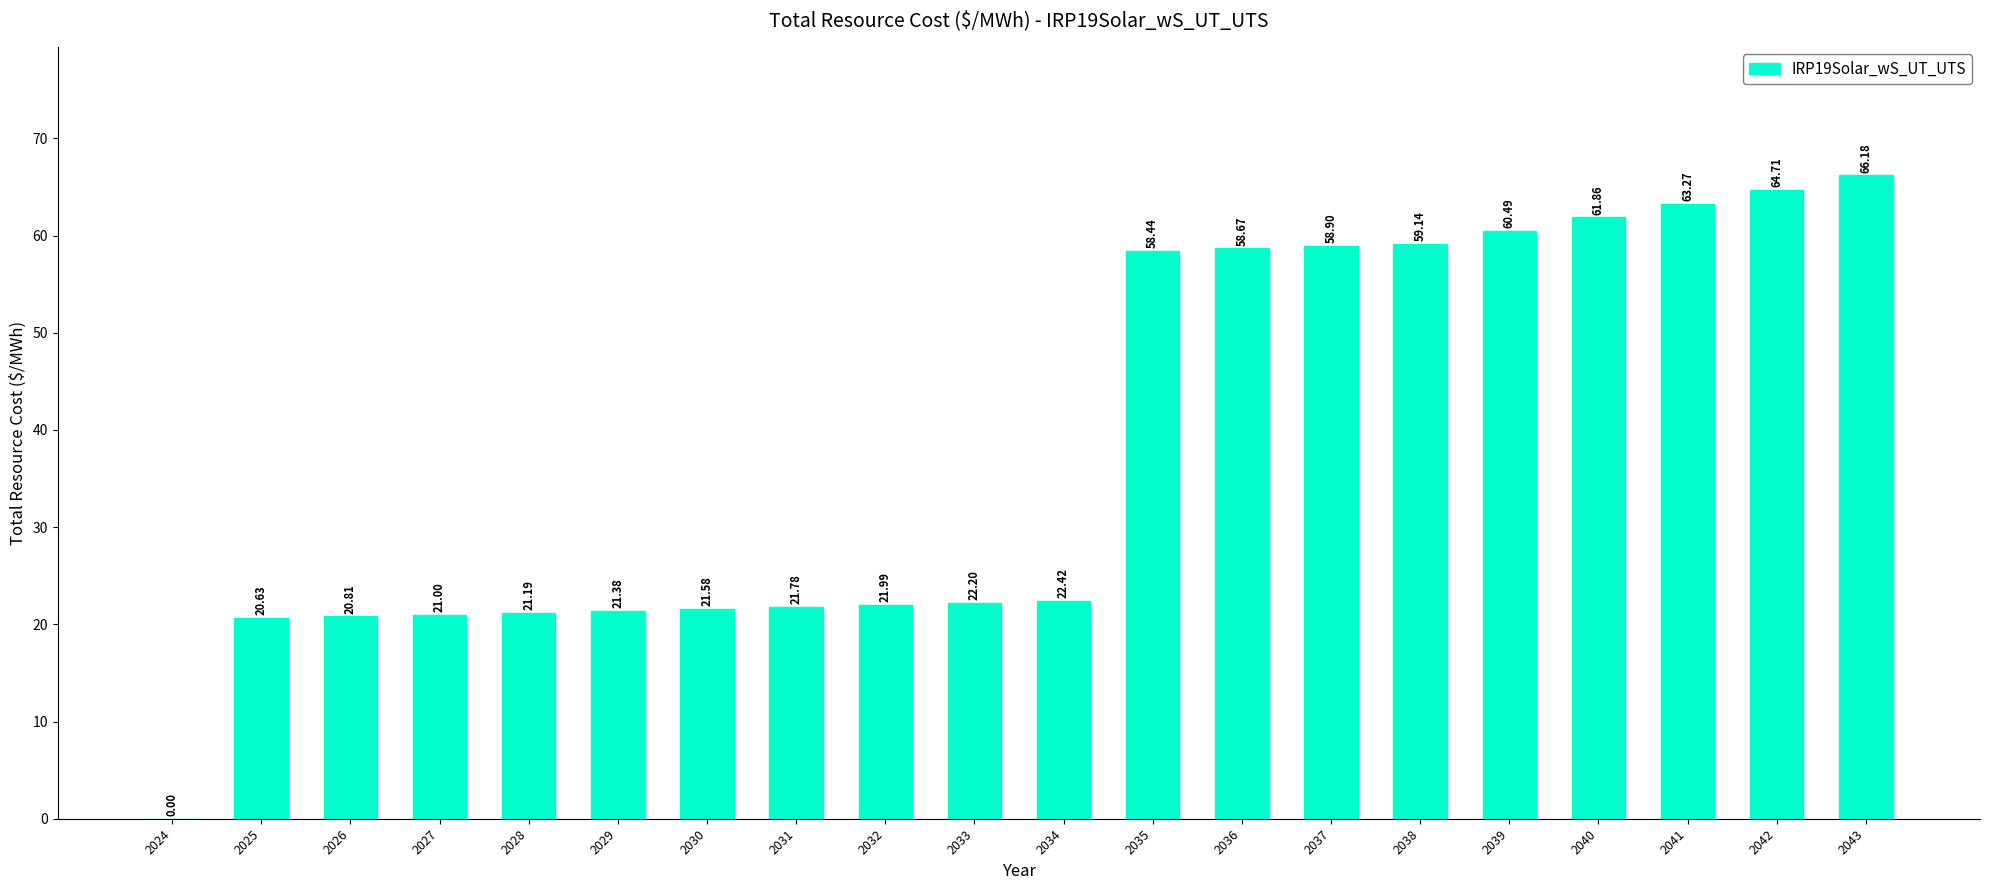

The value at 2027 is 21.0. True or false?

True